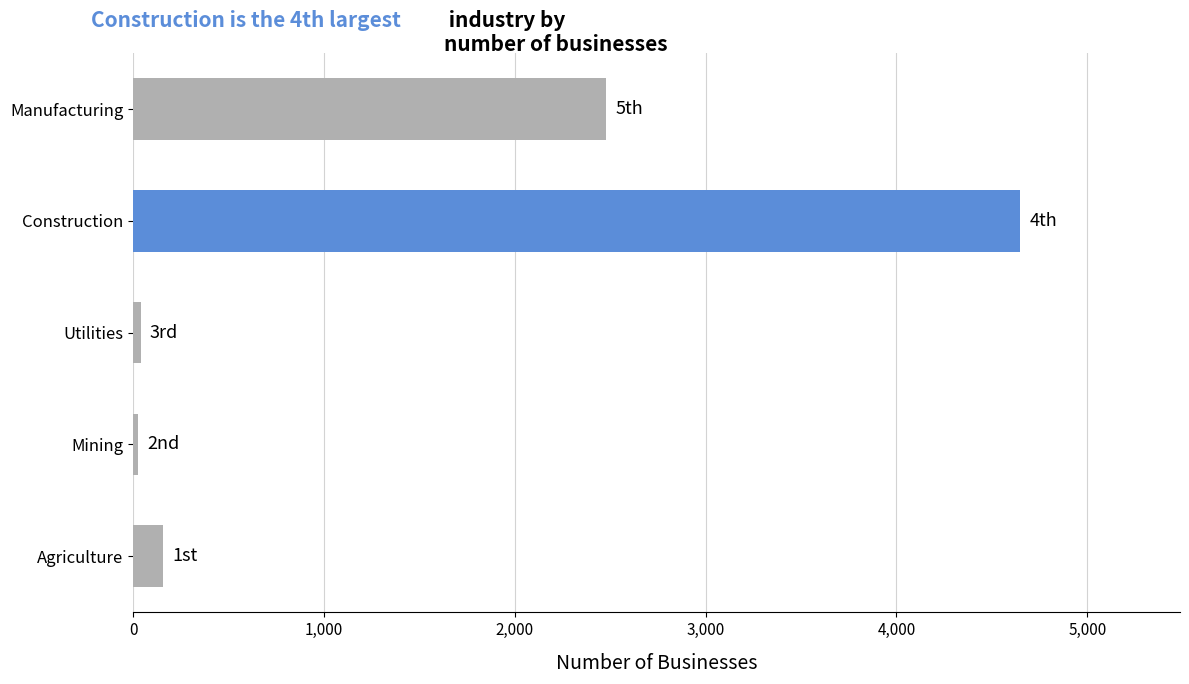

Are the bars horizontal?

Yes